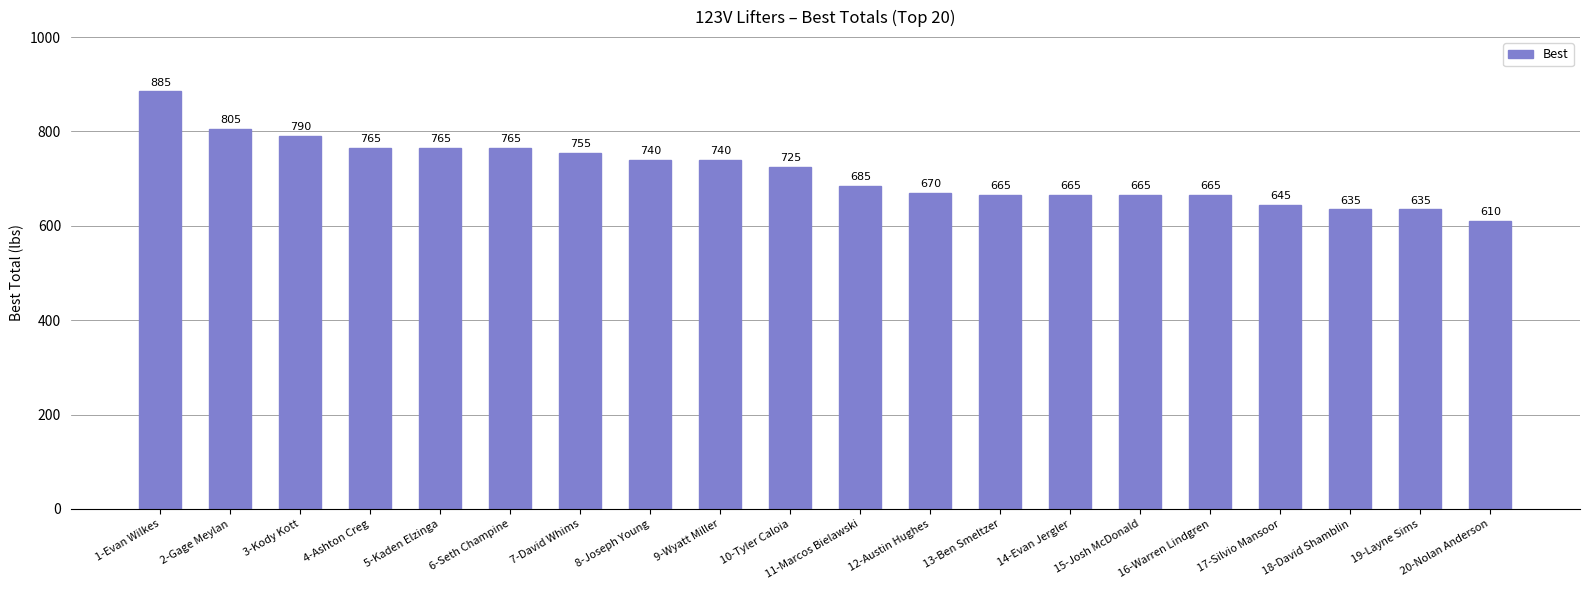

Is it true that the value at 3-Kody Kott is 1232?

False